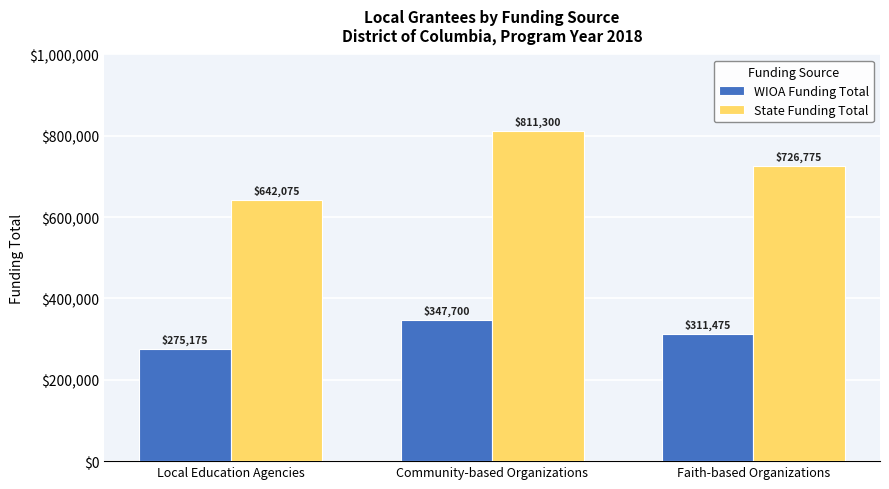

List the labels in order of State Funding Total value, largest first.

Community-based Organizations, Faith-based Organizations, Local Education Agencies